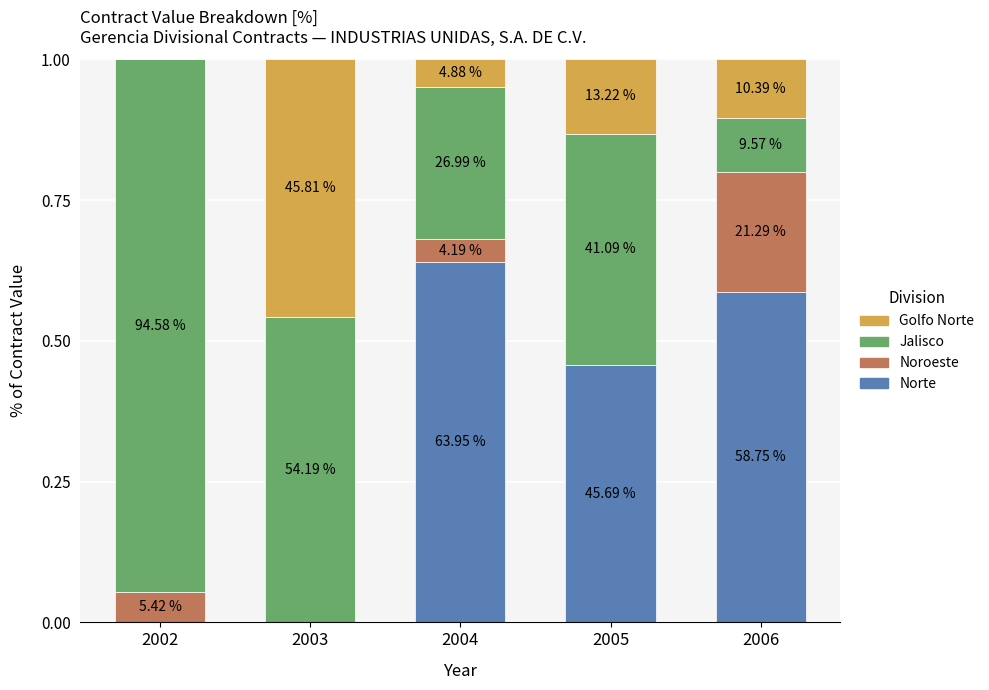

What is the difference between the Golfo Norte values at 2002 and 2003?

0.5